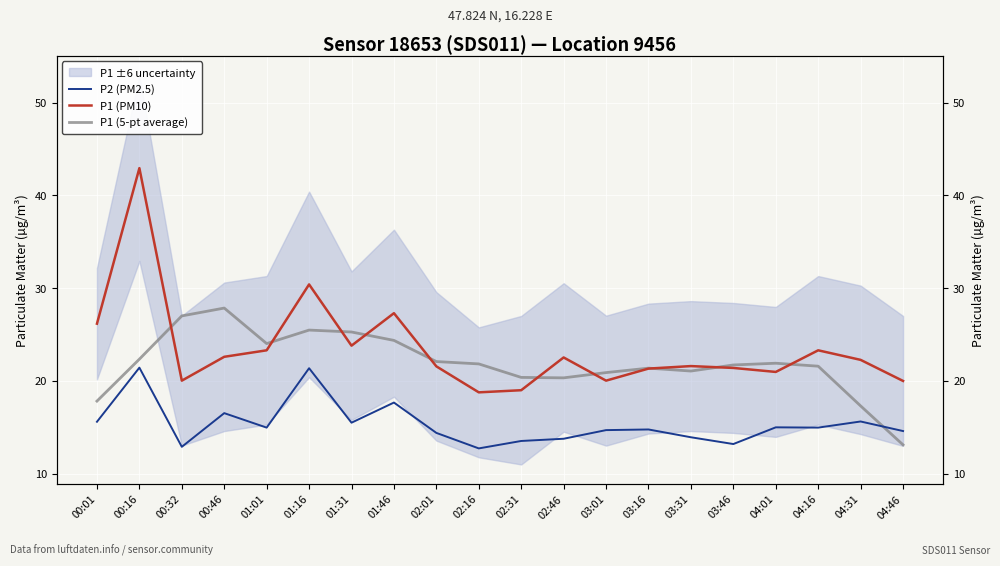

At which category is the sum across all series the highest?

00:16